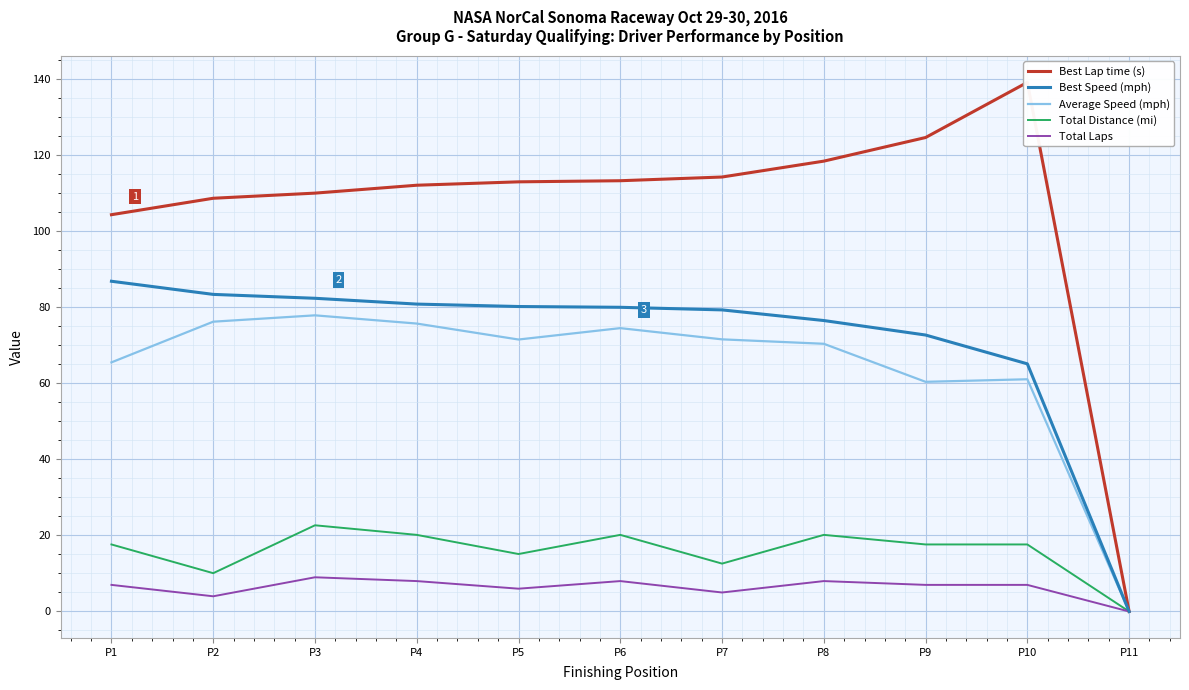

How many interior local peaks does the Best Lap time (s) series have?

1